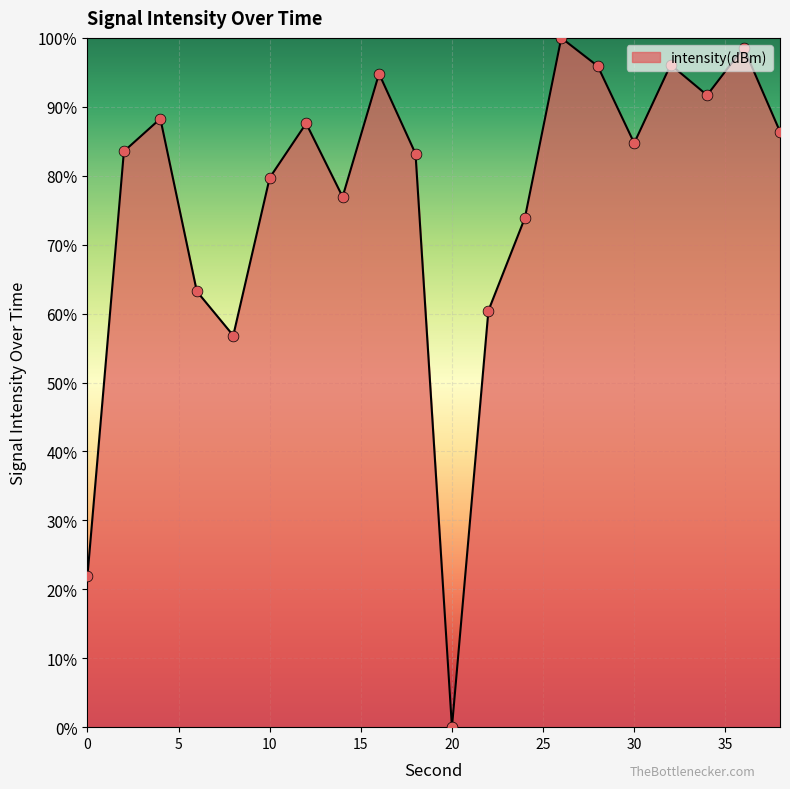

What is the greatest value displayed?

100.0